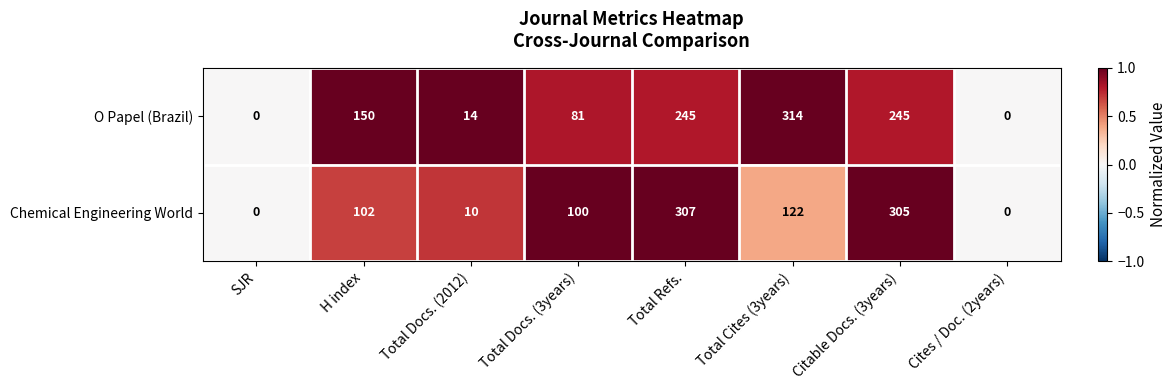

What is the sum of all O Papel (Brazil) values?

1049